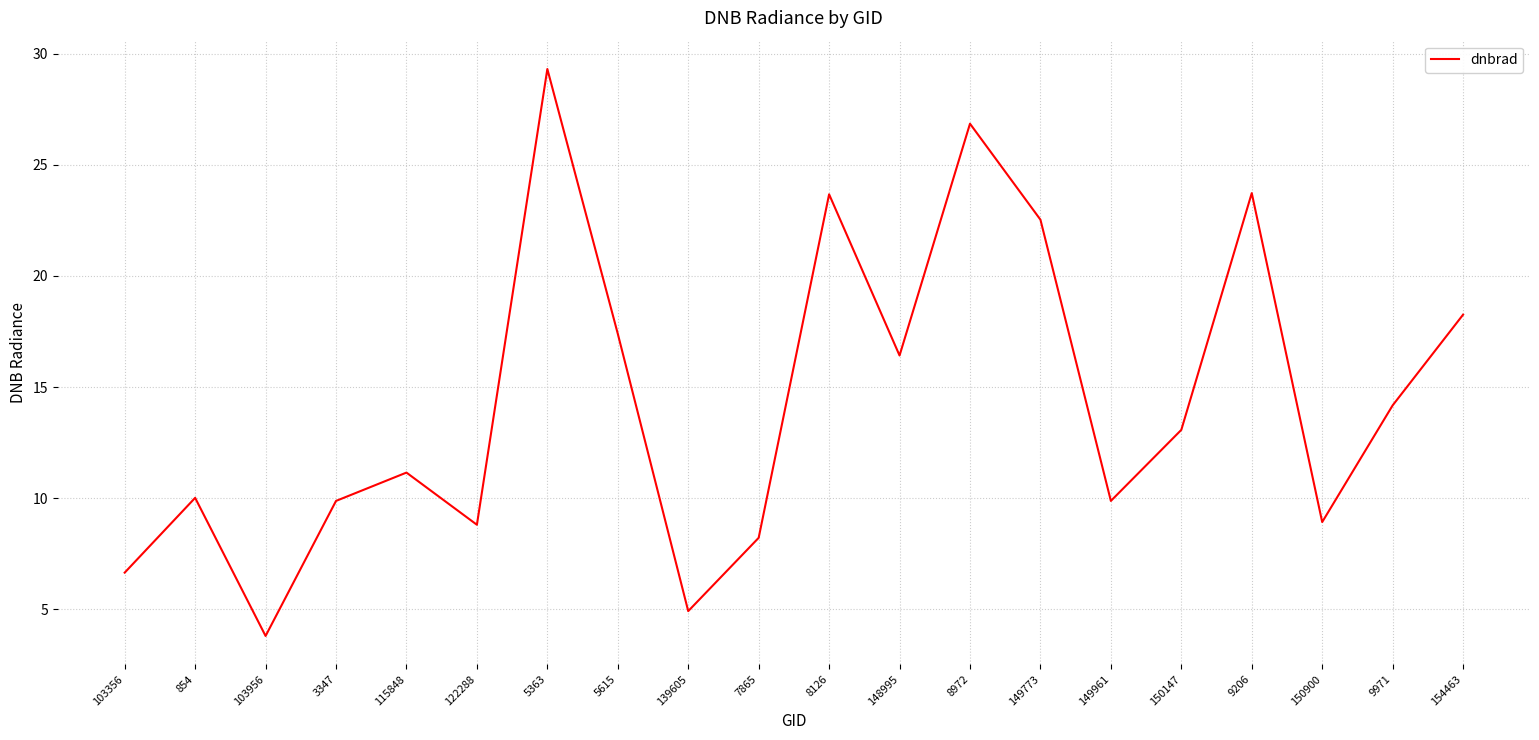

At which label does the data first exceed 13?

5363